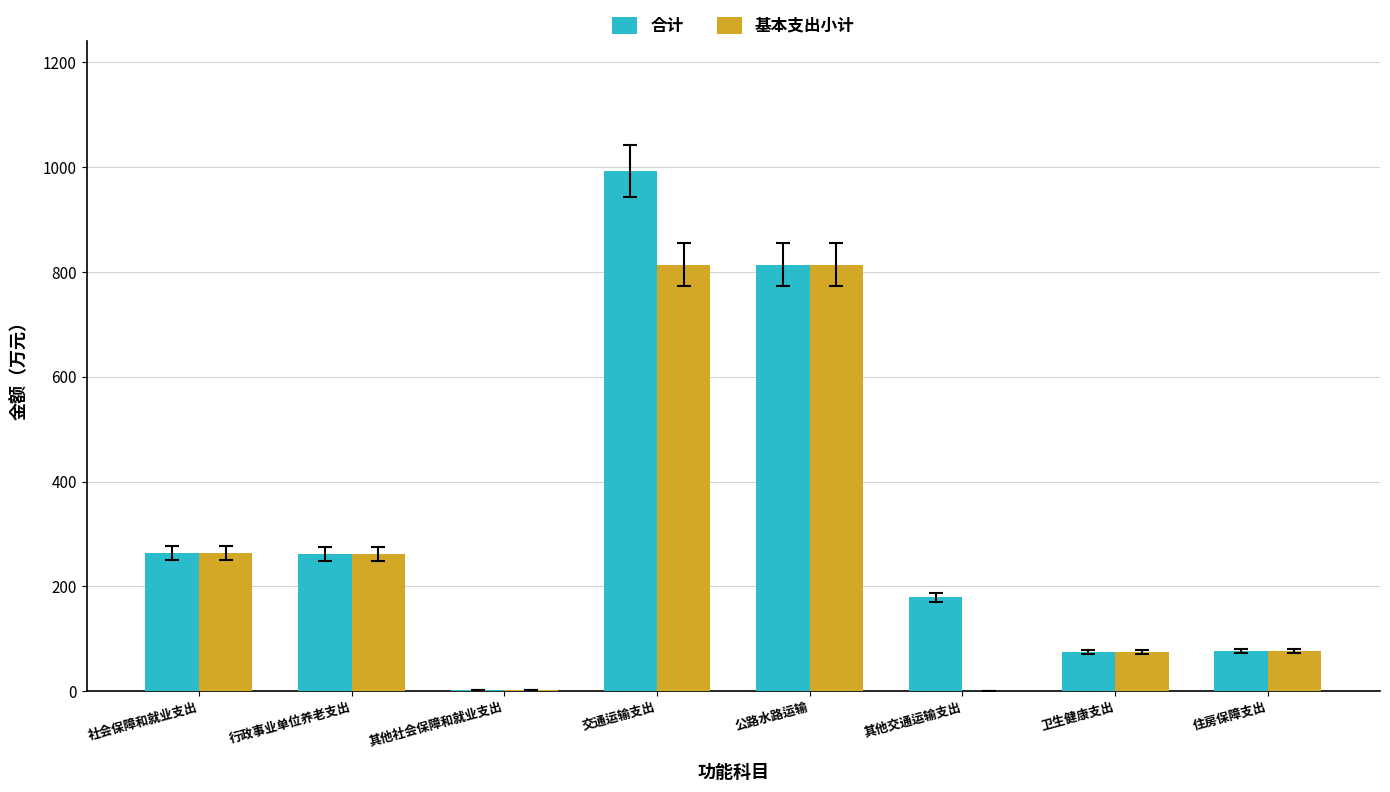

What is the sum of all 合计 values?

2665.4